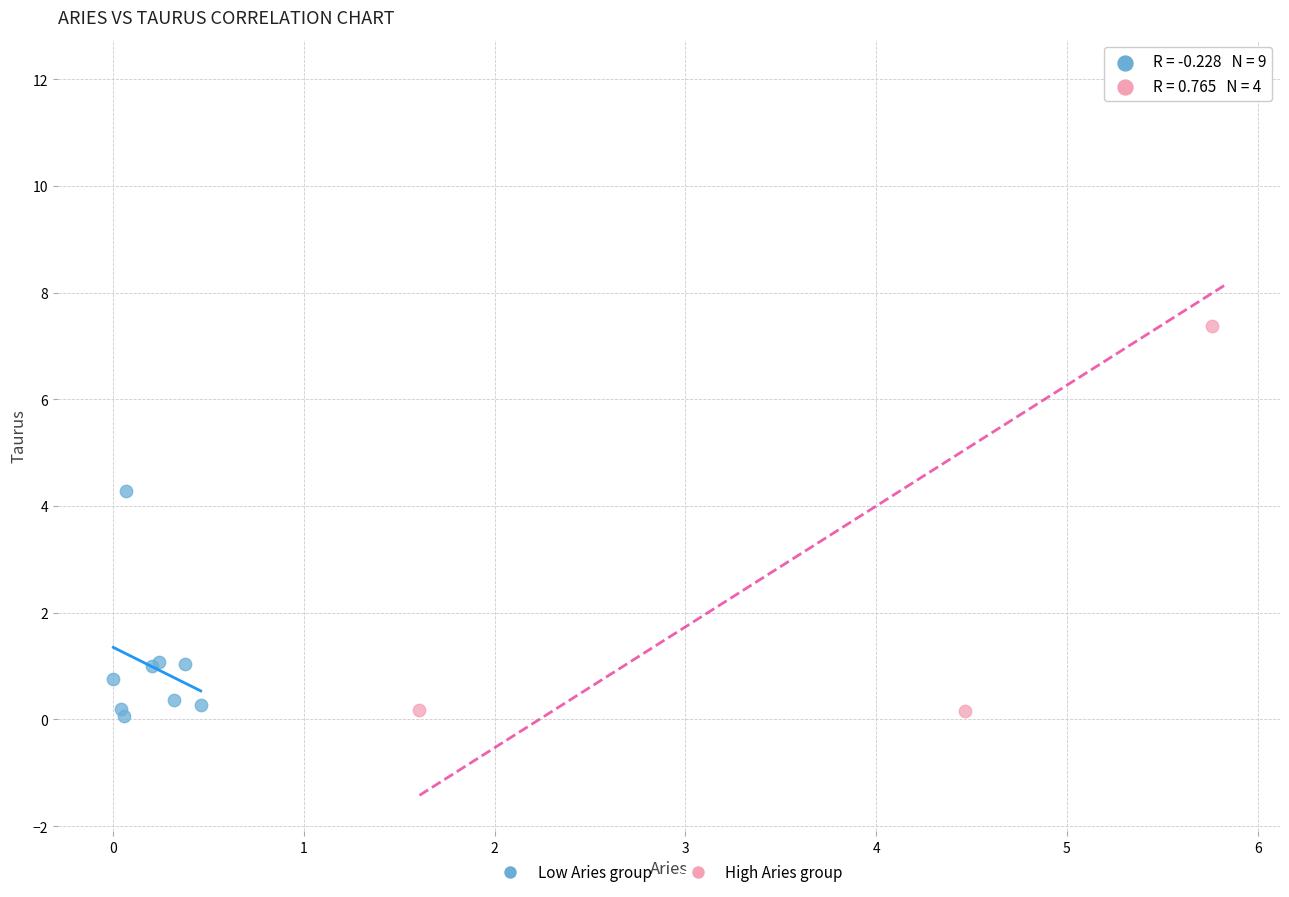

Which series contains the highest Y value?

High Aries group